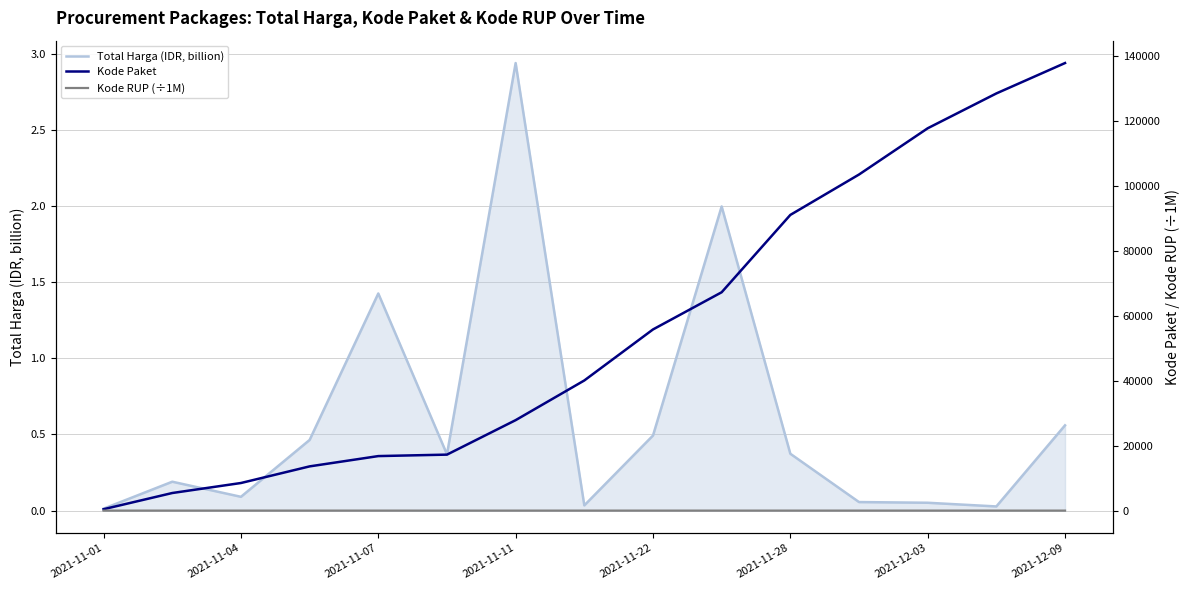

What is the spread (max minus min) of values at 2021-11-01?

464.0